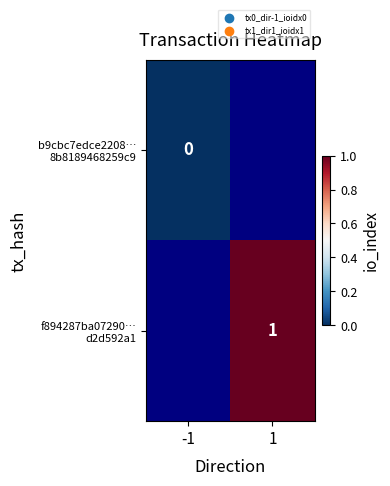

Rank the categories by f894287ba07290… d2d592a1 value from lowest to highest.

-1, 1